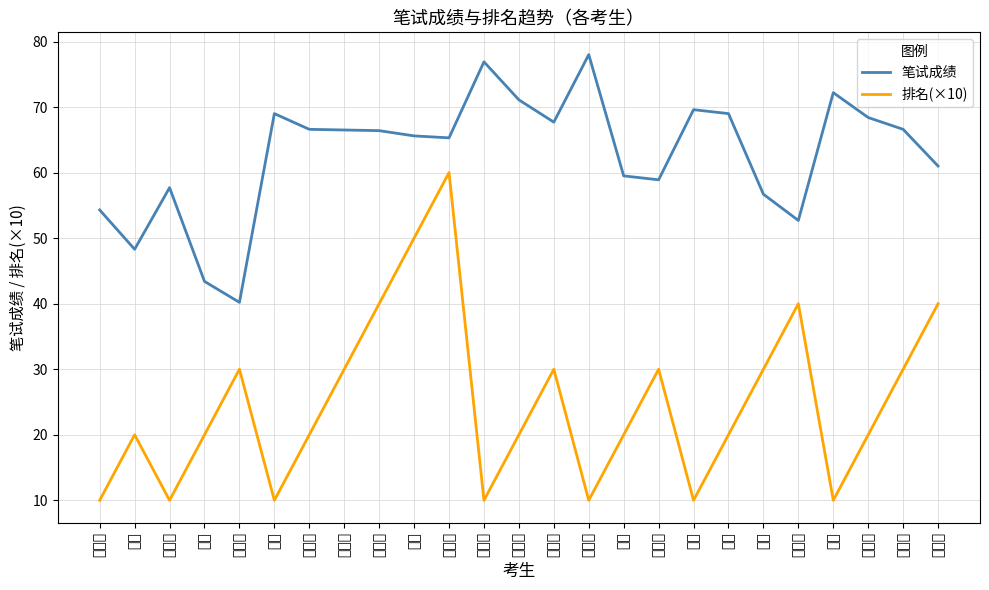

What is the difference between the maximum and minimum values in the 排名(×10) series?

50.0